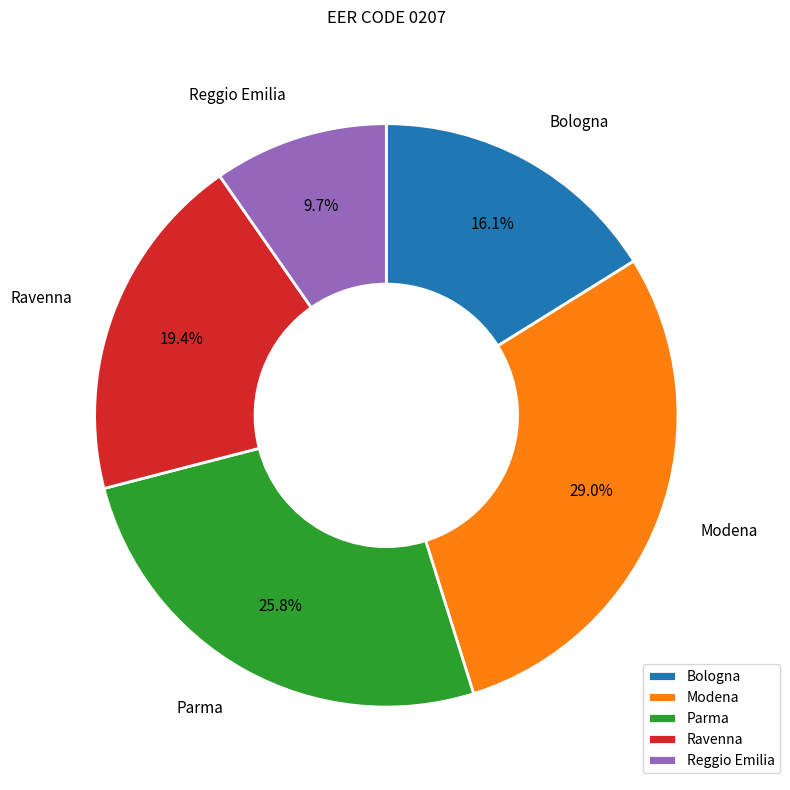

Is there a majority slice in this chart?

No